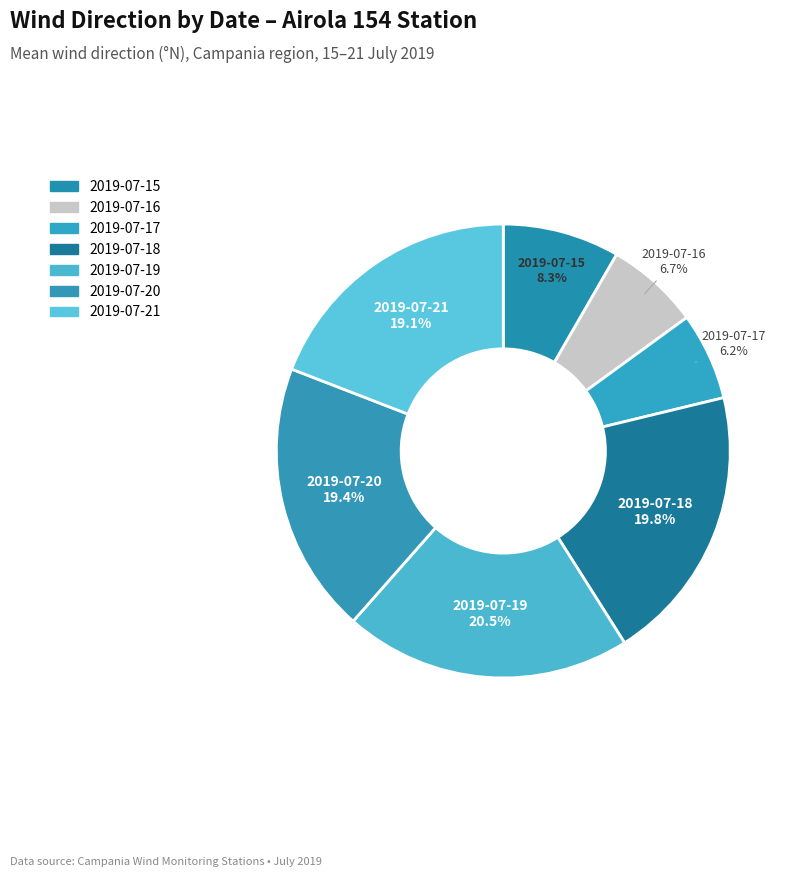

Is there any slice that represents more than half of the pie?

No